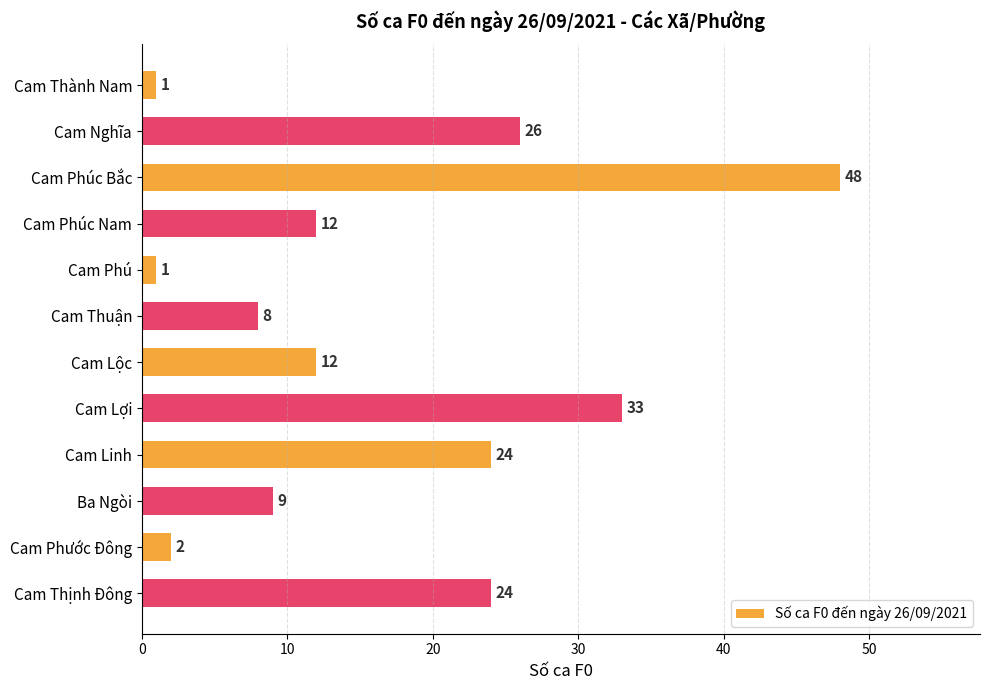

What is the change in value from Cam Phúc Bắc to Cam Lợi?

-15